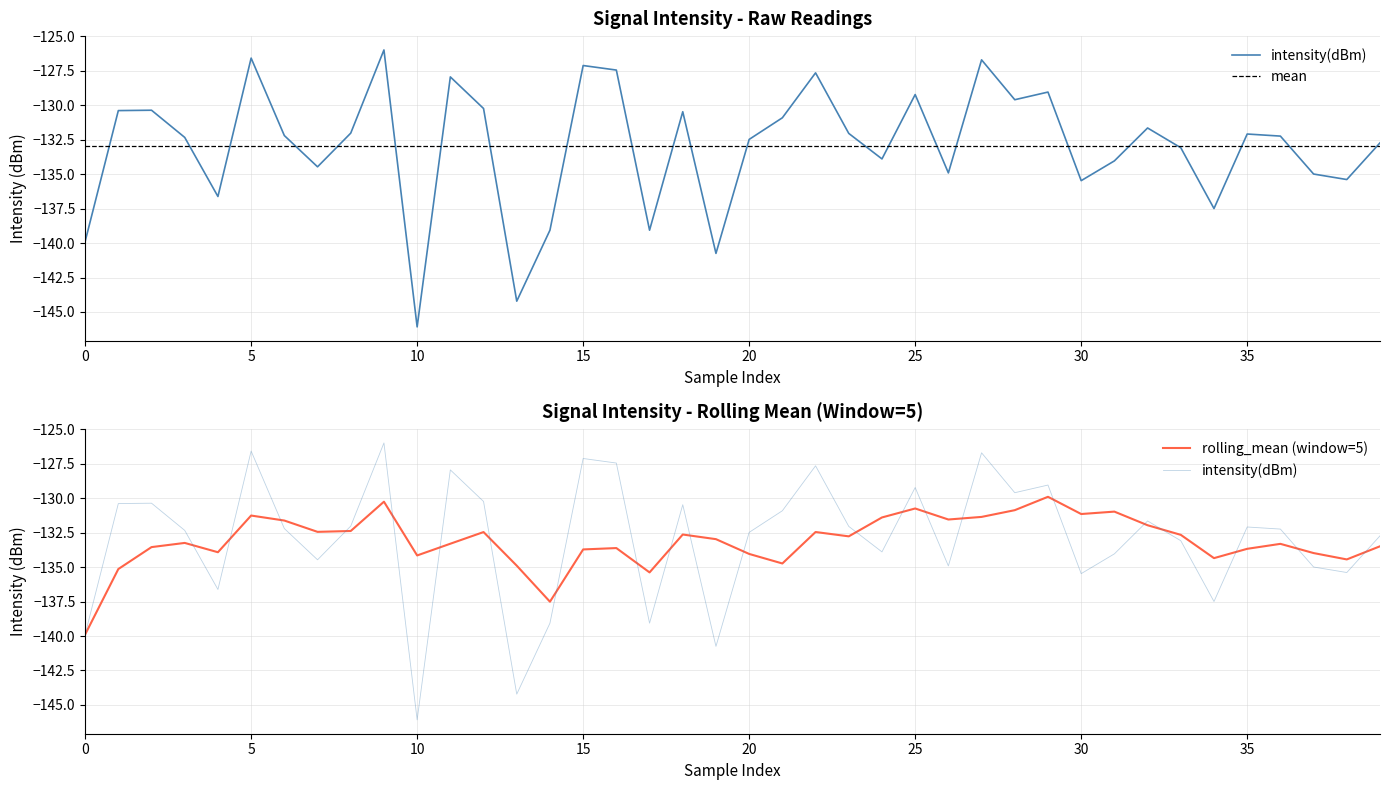

Which label corresponds to the largest value in the chart?

9